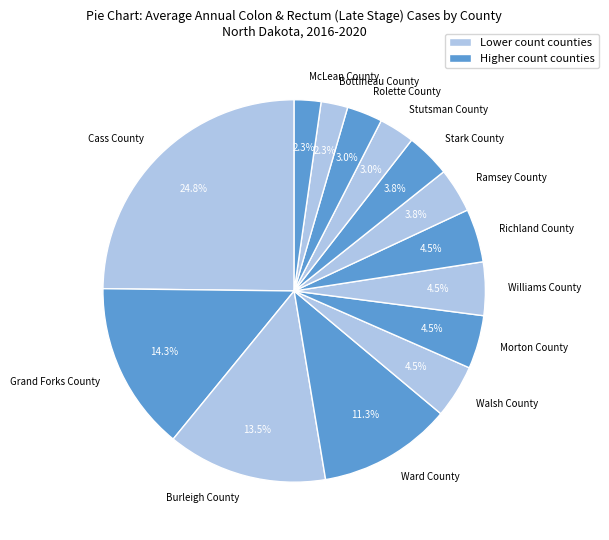

To the nearest percent, what is the difference between the McLean County and Walsh County slice percentages?

2%